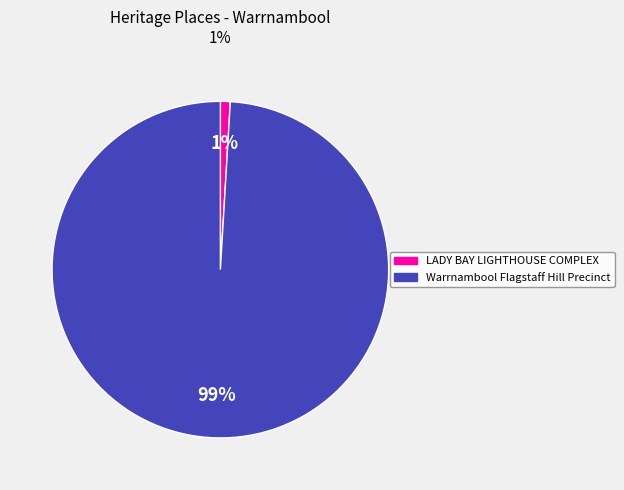

Which has a higher value, Warrnambool Flagstaff Hill Precinct or LADY BAY LIGHTHOUSE COMPLEX?

Warrnambool Flagstaff Hill Precinct